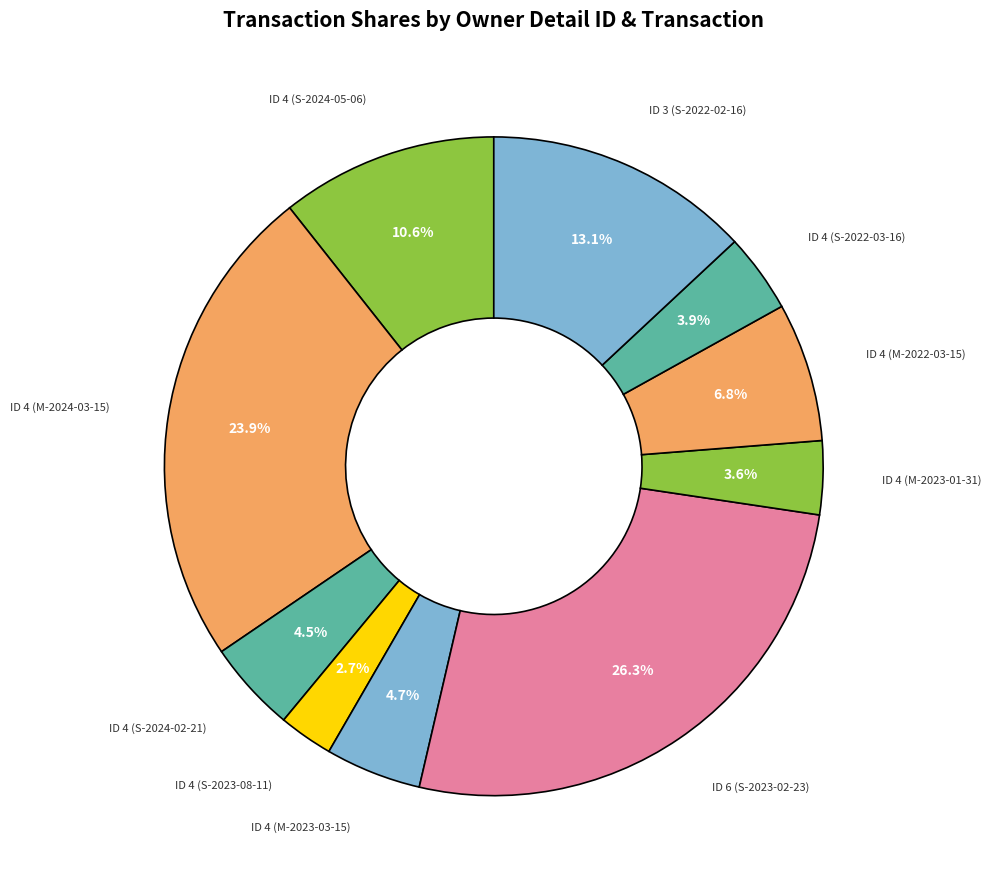

How many slices are in this pie chart?

10